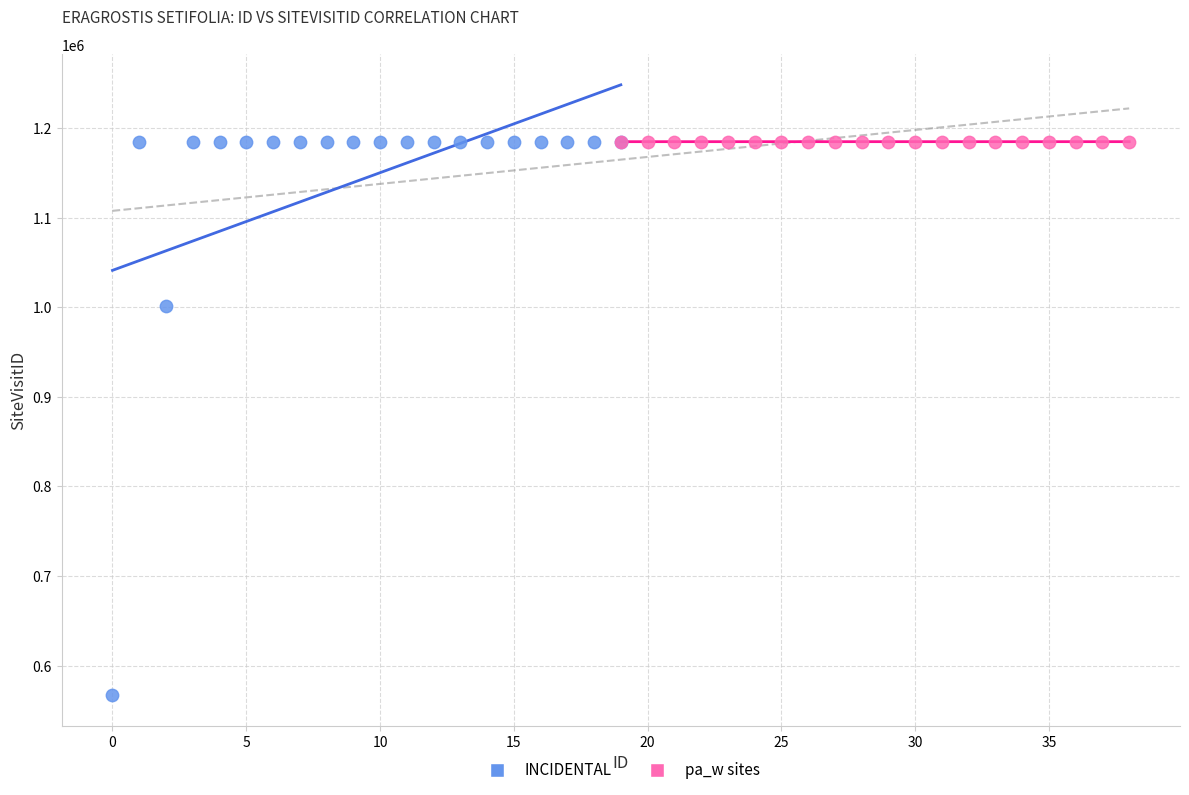

Which series has the widest spread of Y values?

INCIDENTAL